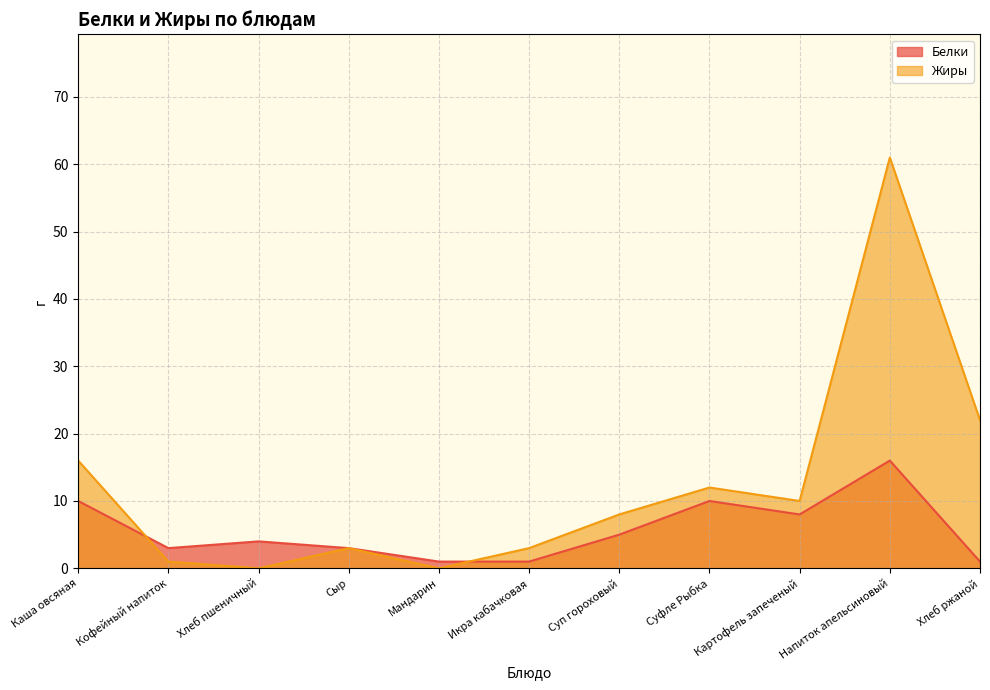

What is the sum of all Жиры values?

136